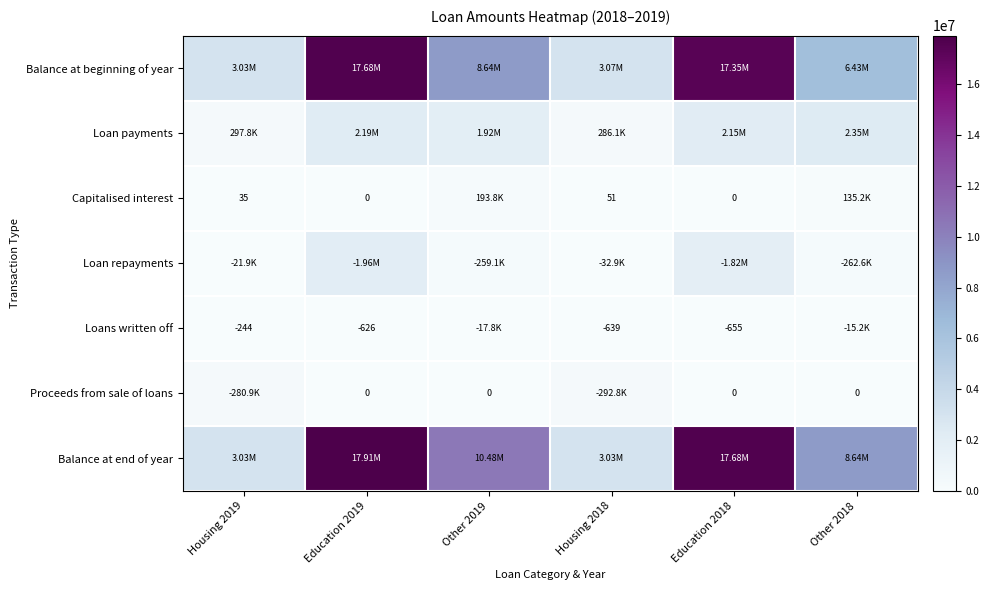

At which category is the sum across all series the highest?

Education 2019